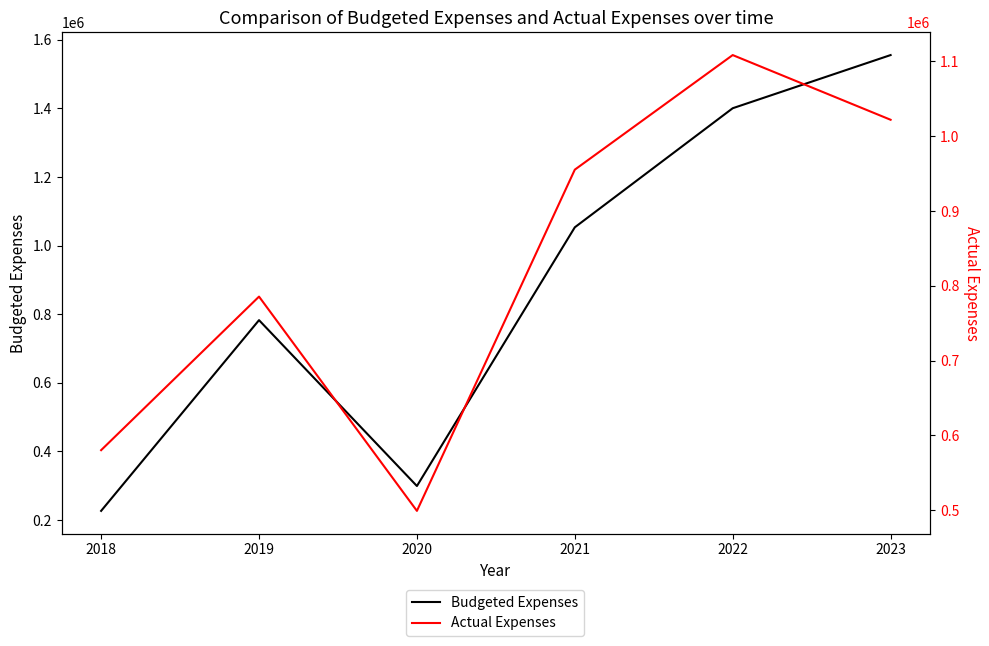

What is the value of the Actual Expenses point at the 6th from the left?

1021969.2